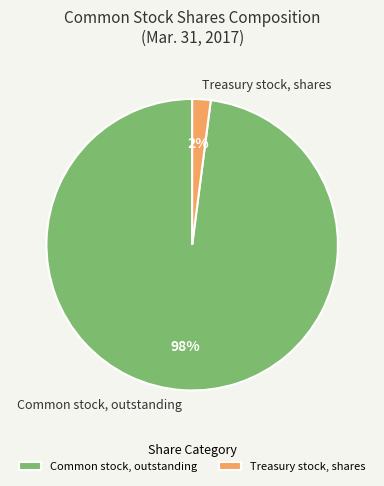

How many segments does this pie chart have?

2